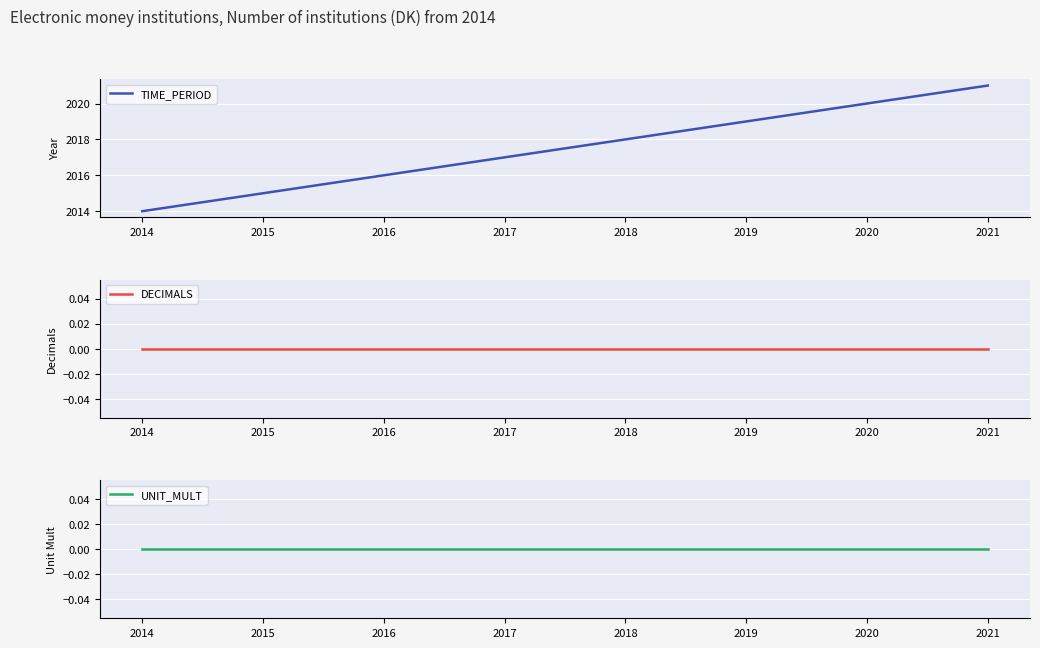

The value of UNIT_MULT at 2020 is 0. True or false?

True